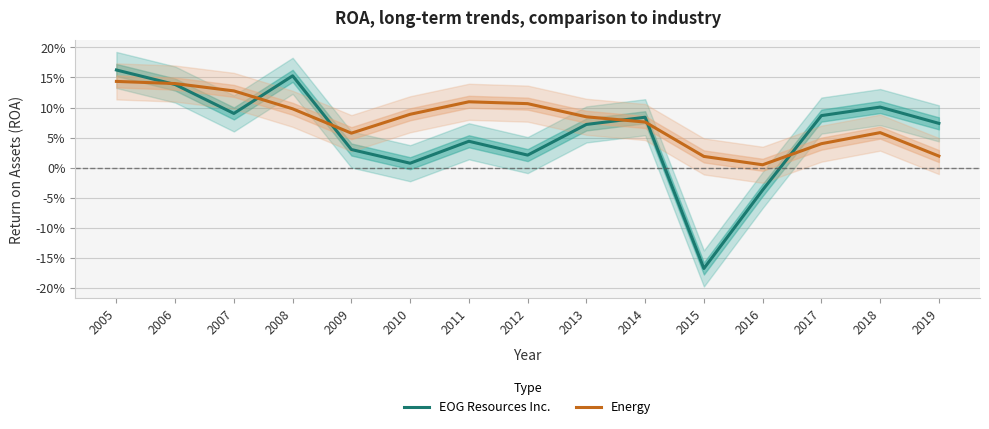

Rank the categories by Energy value from highest to lowest.

2005, 2006, 2007, 2011, 2012, 2008, 2010, 2013, 2014, 2018, 2009, 2017, 2019, 2015, 2016